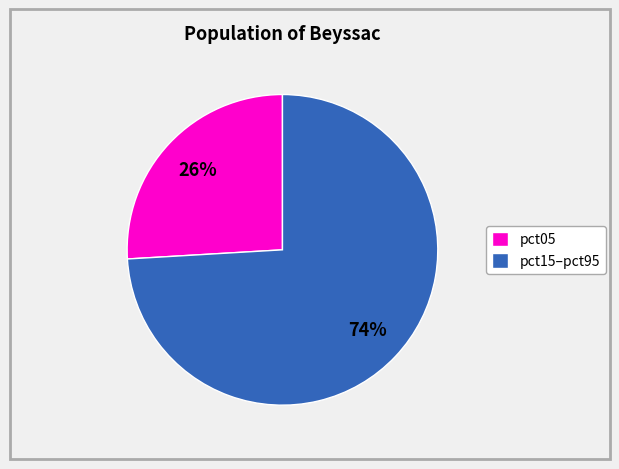

The pct05 slice represents 40% of the pie. True or false?

False